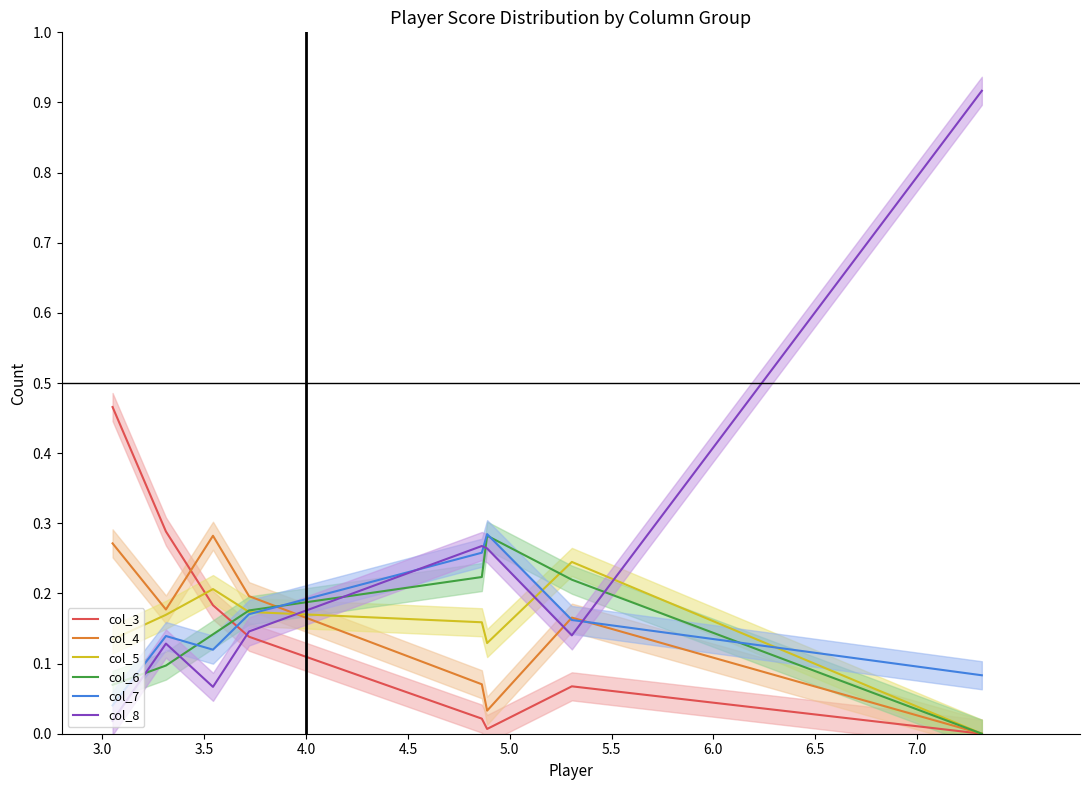

What is the difference between the second highest and second lowest values in the col_7 series?

0.2